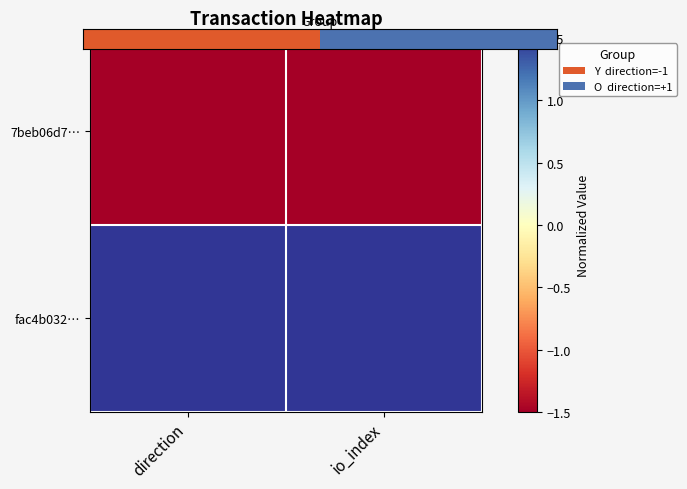

At which category is the sum across all series the highest?

io_index